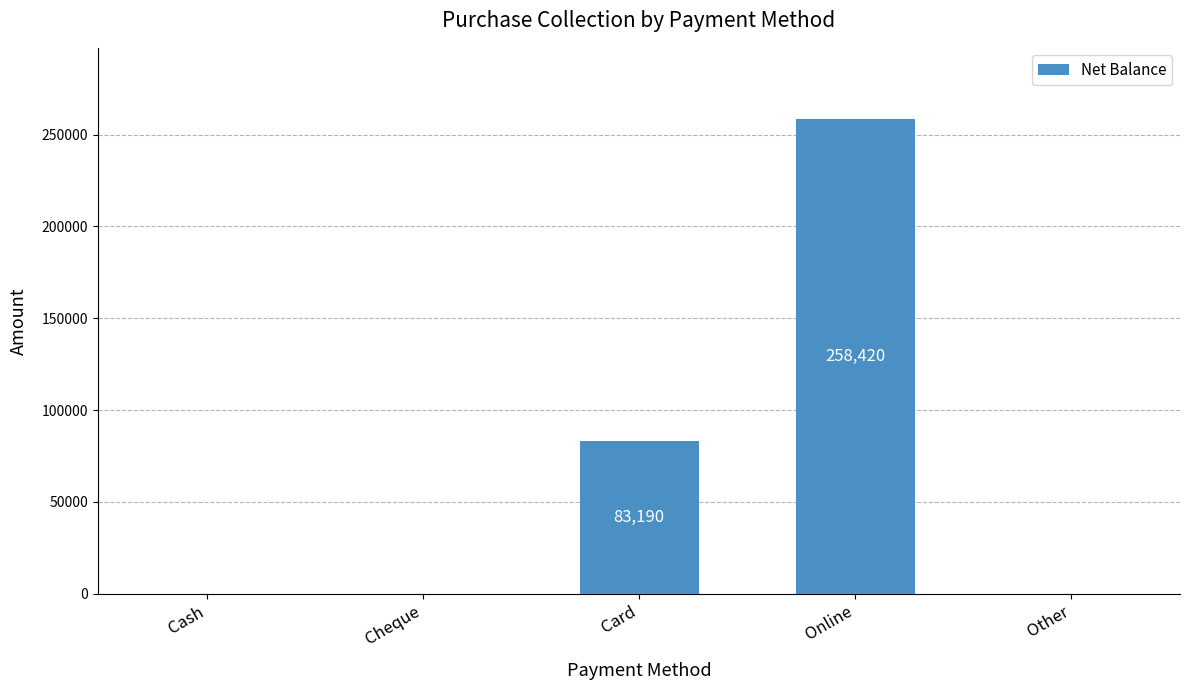

Reading left to right, transcribe all the data shown in this chart.

Cash=0	Cheque=0	Card=83190	Online=258420	Other=0